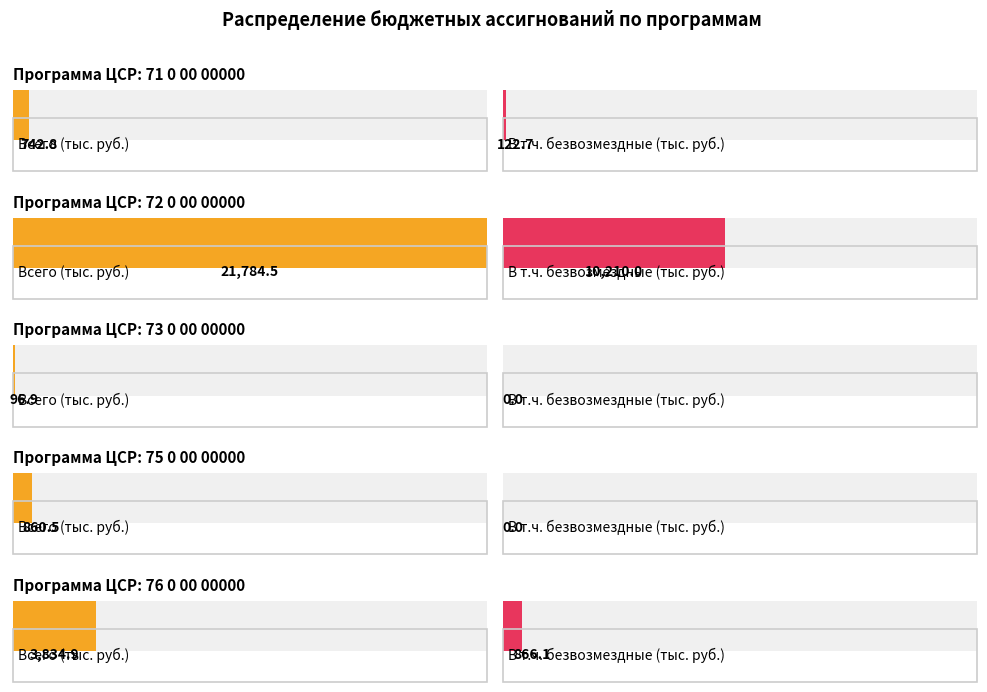

Reading right to left, what are all the values shown in this chart?

Всего (тыс. руб.): 76 0 00 00000=3834.9	75 0 00 00000=860.5	73 0 00 00000=96.9	72 0 00 00000=21784.5	71 0 00 00000=742.8
В т.ч. безвозмездные (тыс. руб.): 76 0 00 00000=866.1	75 0 00 00000=0.0	73 0 00 00000=0.0	72 0 00 00000=10210.0	71 0 00 00000=122.7